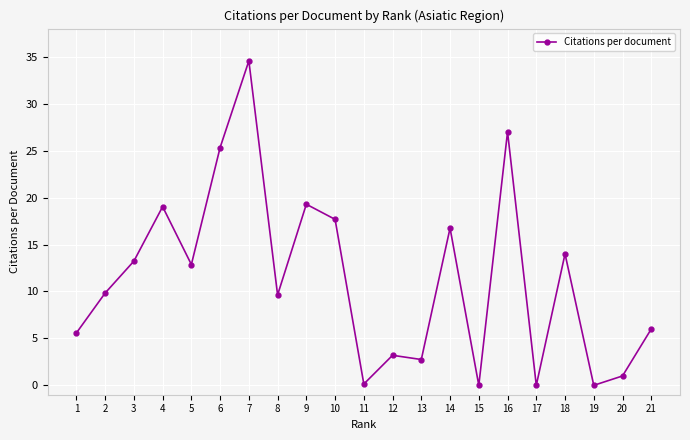

Between 9 and 7, which is larger?

7